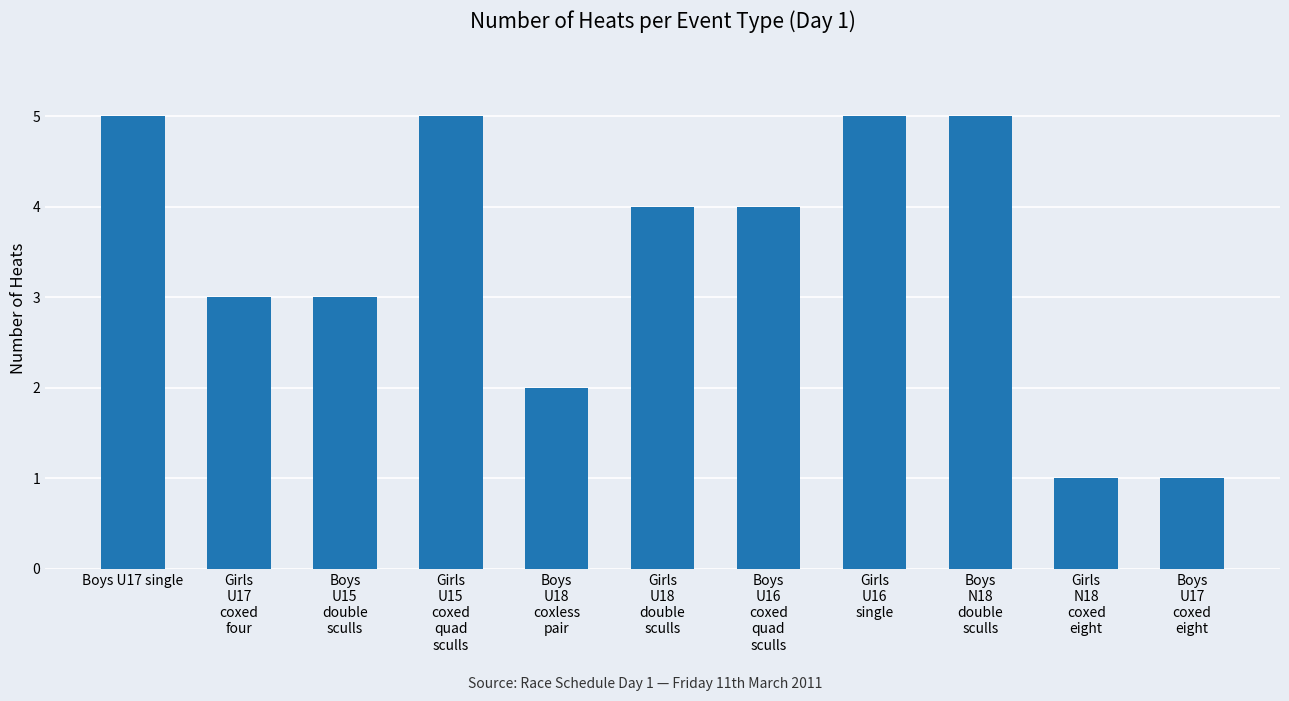

Does the chart contain any negative values?

No